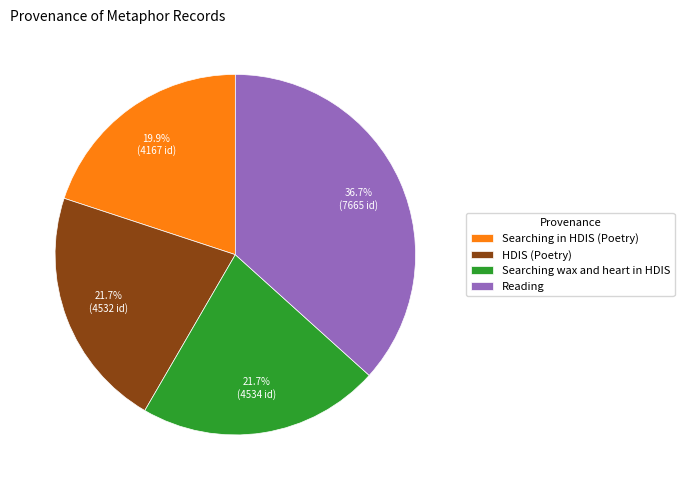

Count the number of slices in the pie.

4